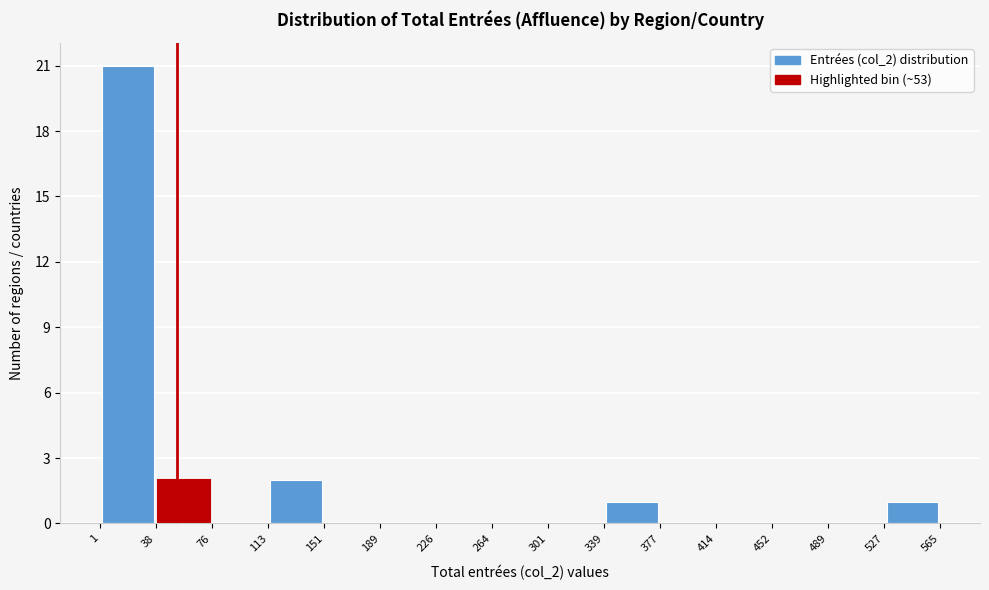

Which range on the x-axis has the tallest bar?

1 to 38